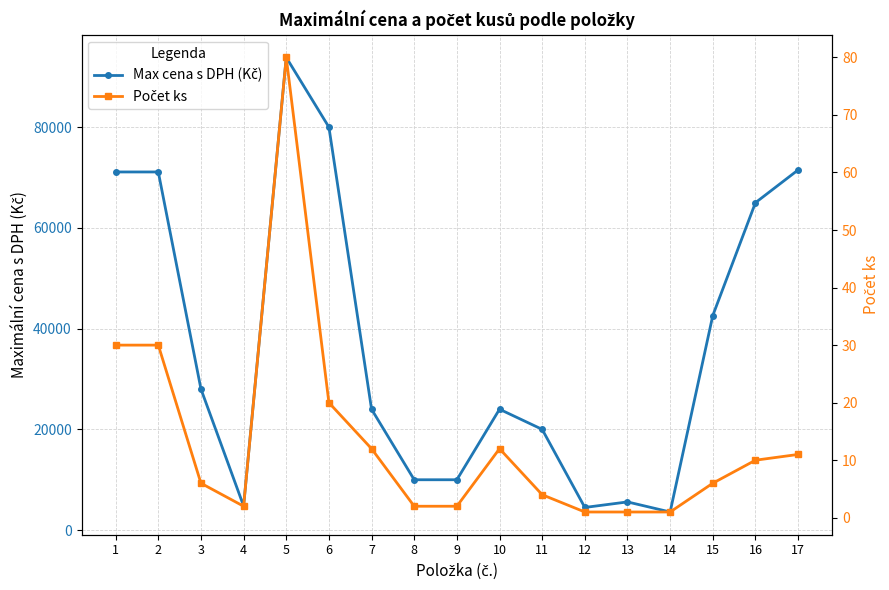

True or false: Počet ks has more than 0 interior local peaks.

True